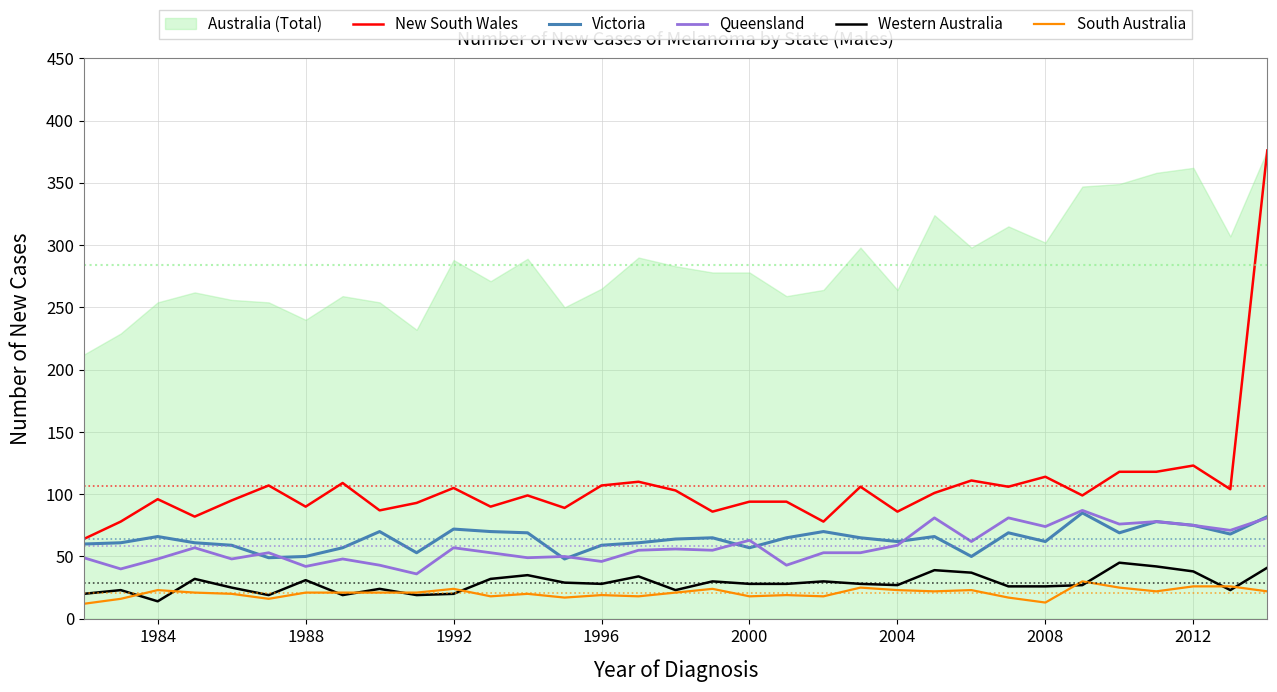

True or false: Queensland and Western Australia cross at least once.

False